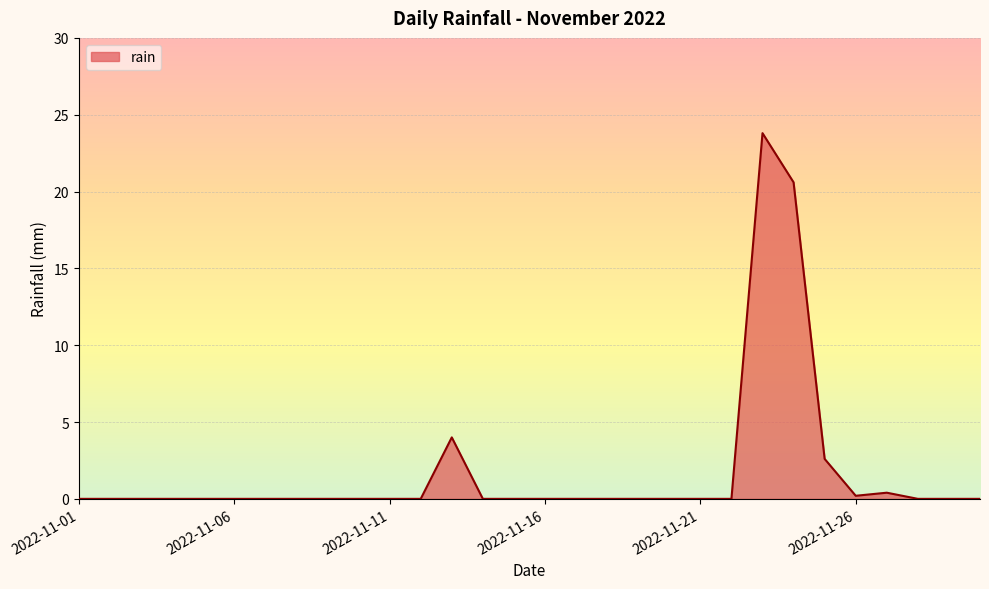

What is the maximum value shown in the chart?

23.8